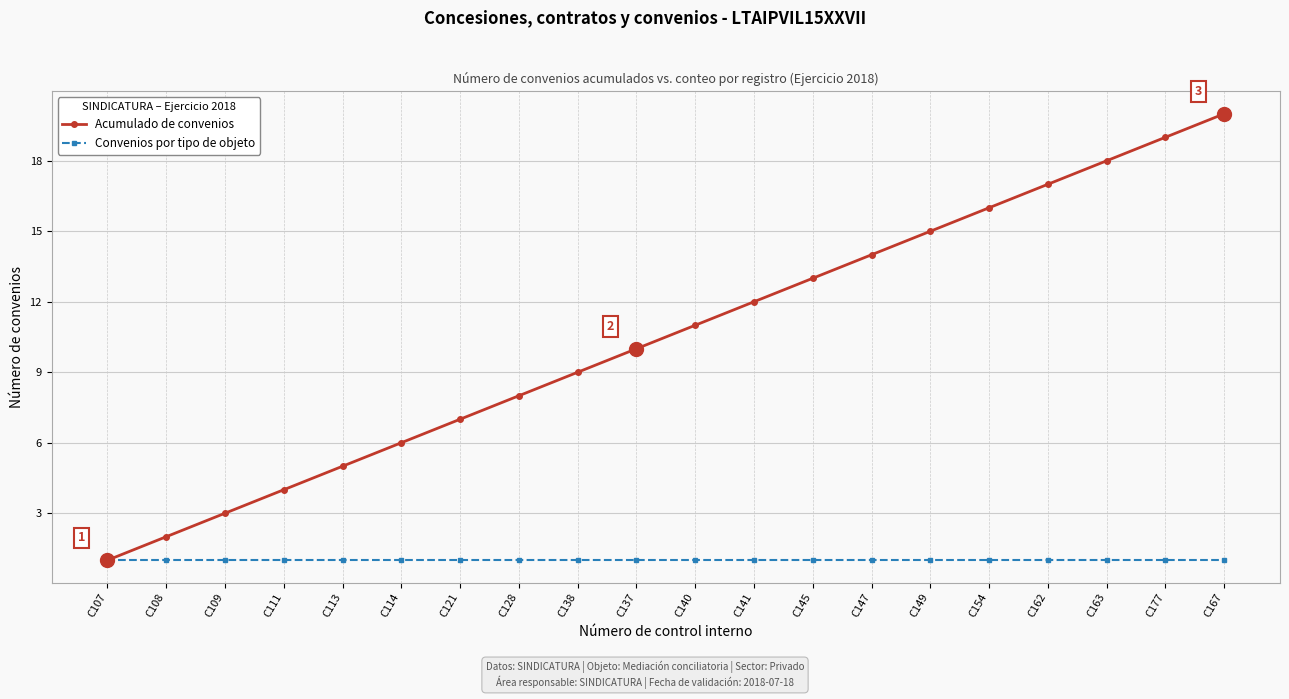

At which label is Acumulado de convenios closest to 10?

C137